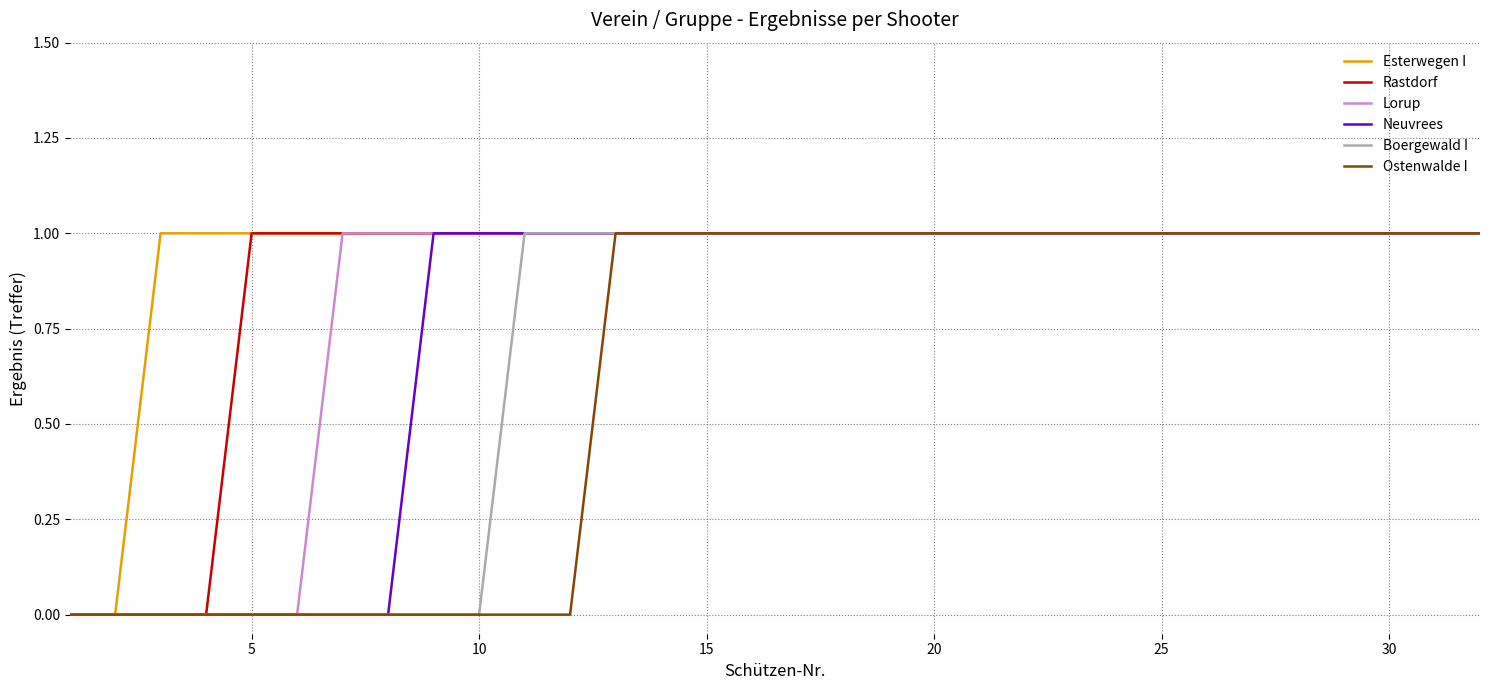

List the series in order of their overall mean, highest first.

Esterwegen I, Rastdorf, Lorup, Neuvrees, Boergewald I, Ostenwalde I